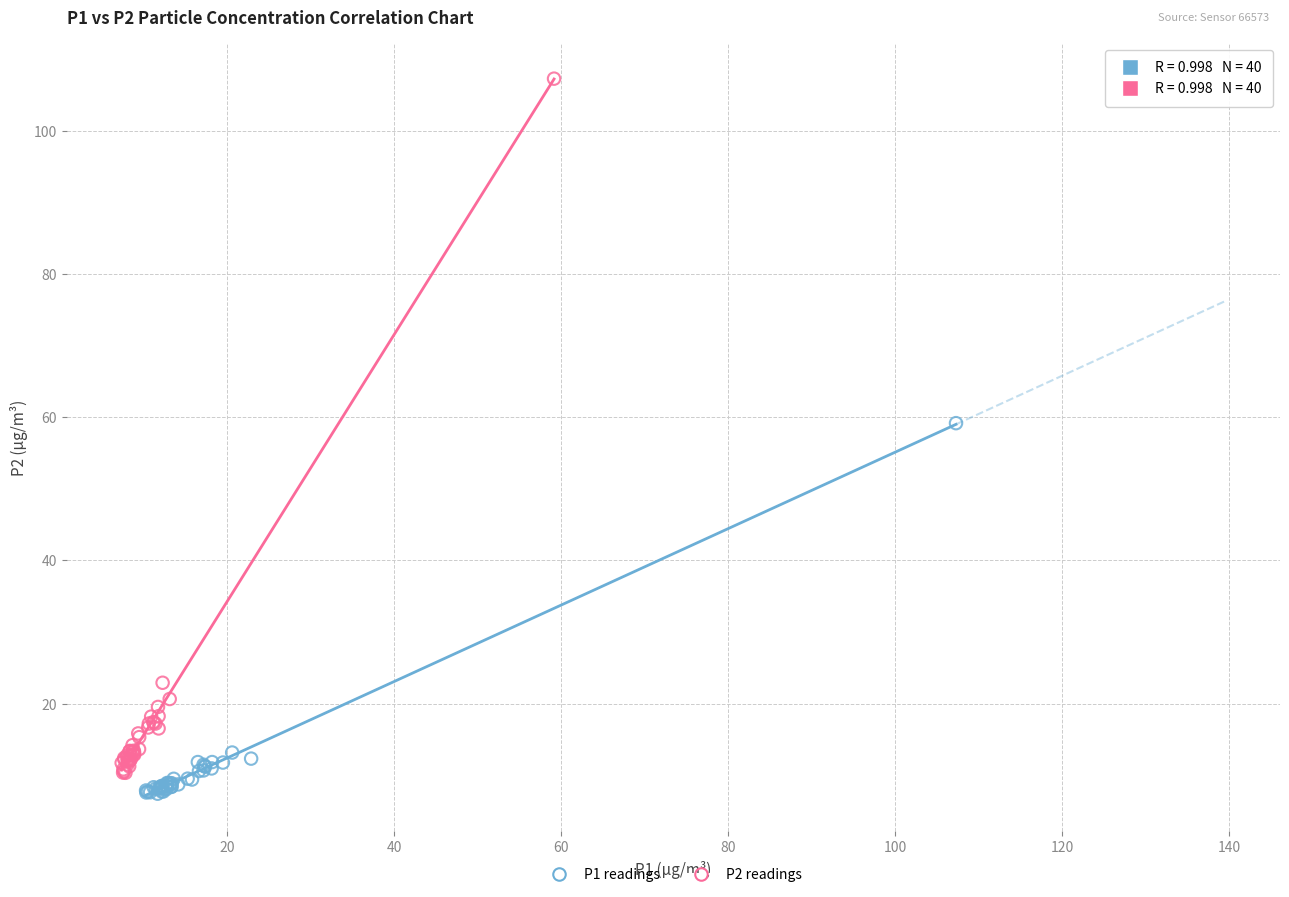

Which series contains the highest Y value?

P2 readings